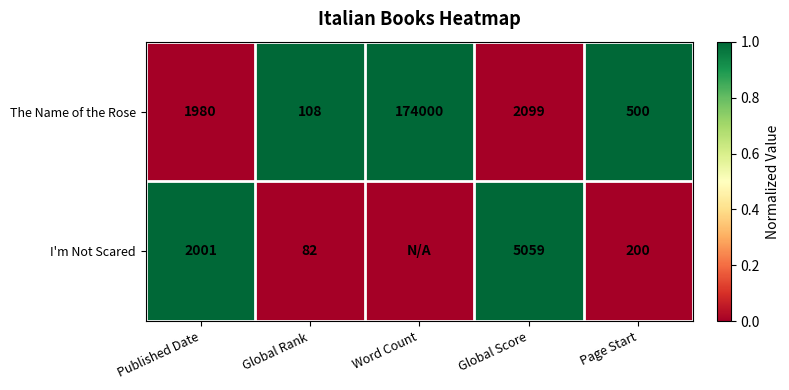

At Global Score, list the series in order from largest to smallest.

I'm Not Scared, The Name of the Rose